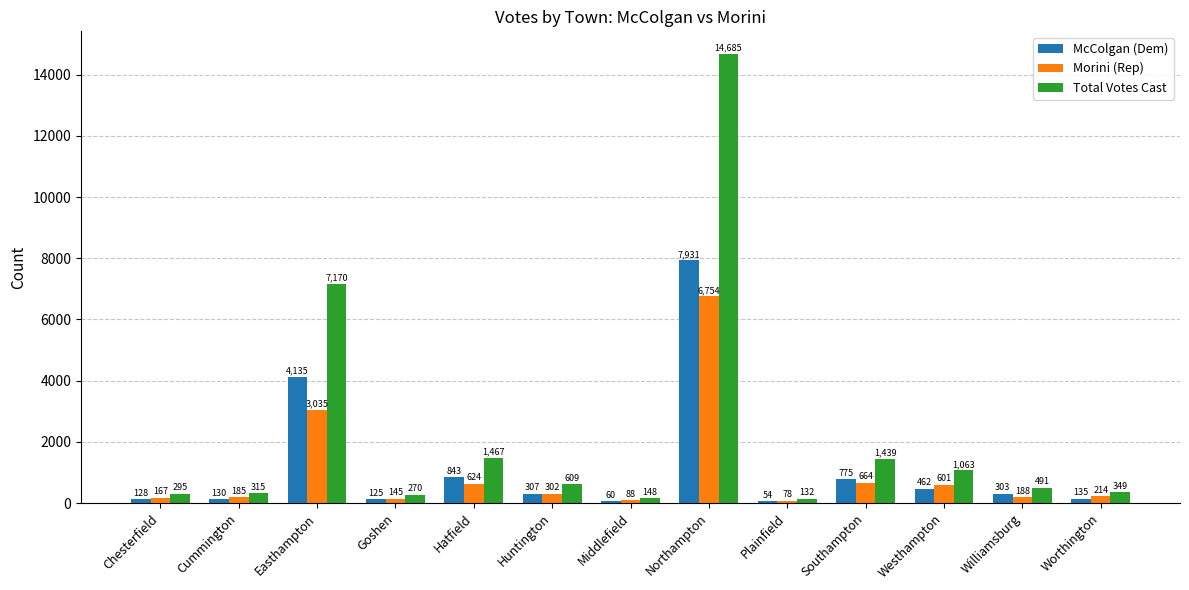

What is the difference between the maximum and minimum values in the McColgan (Dem) series?

7877